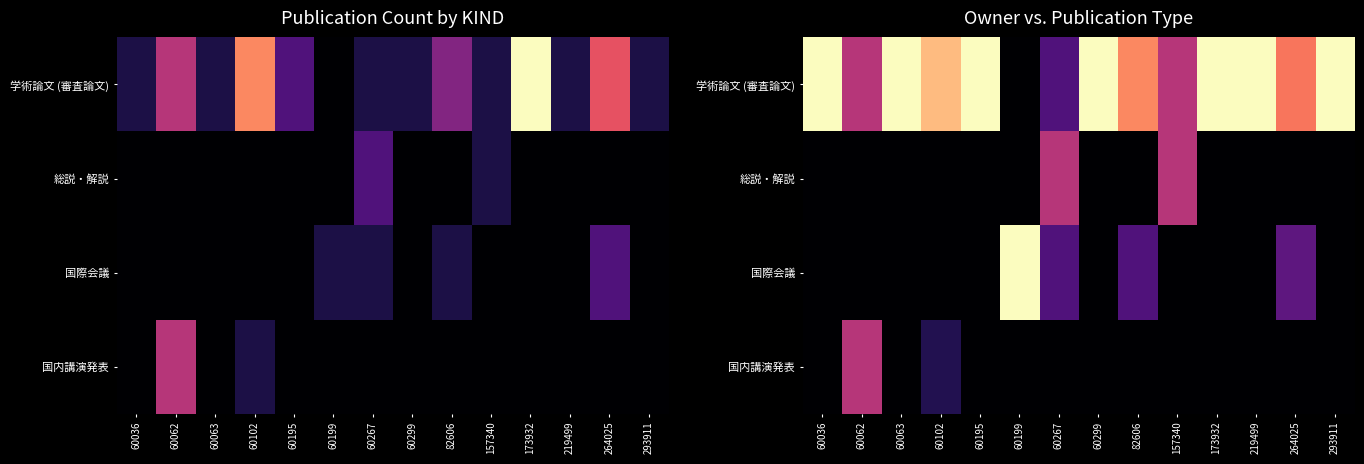

At 219499, list the series in order from largest to smallest.

学術論文 (審査論文), 総説・解説, 国際会議, 国内講演発表